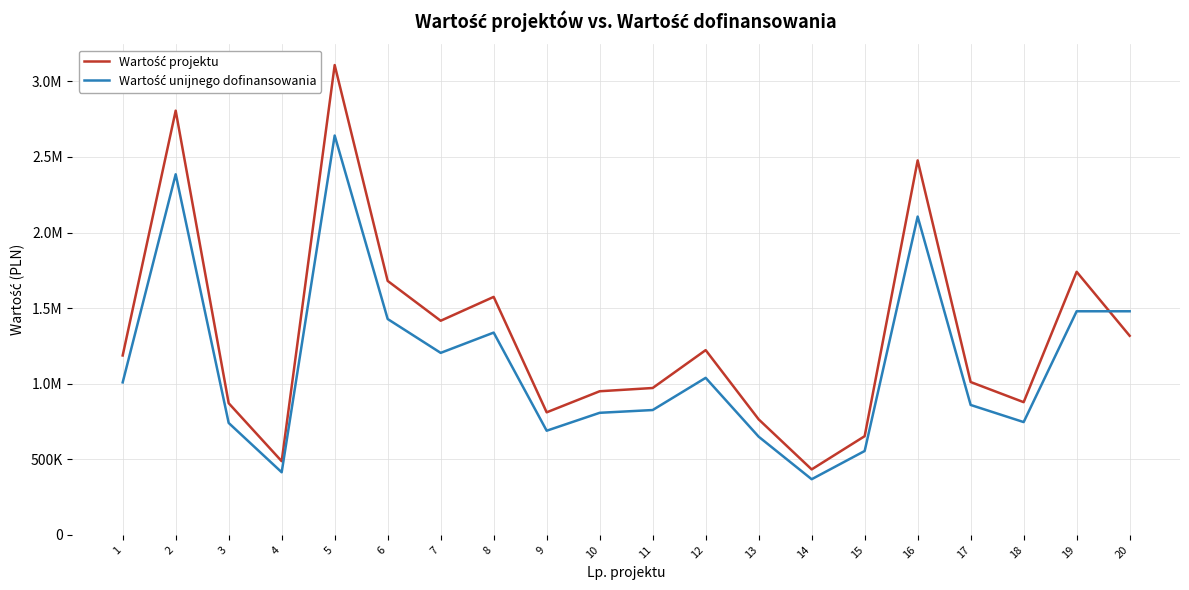

Which series has the largest total across all categories?

Wartość projektu